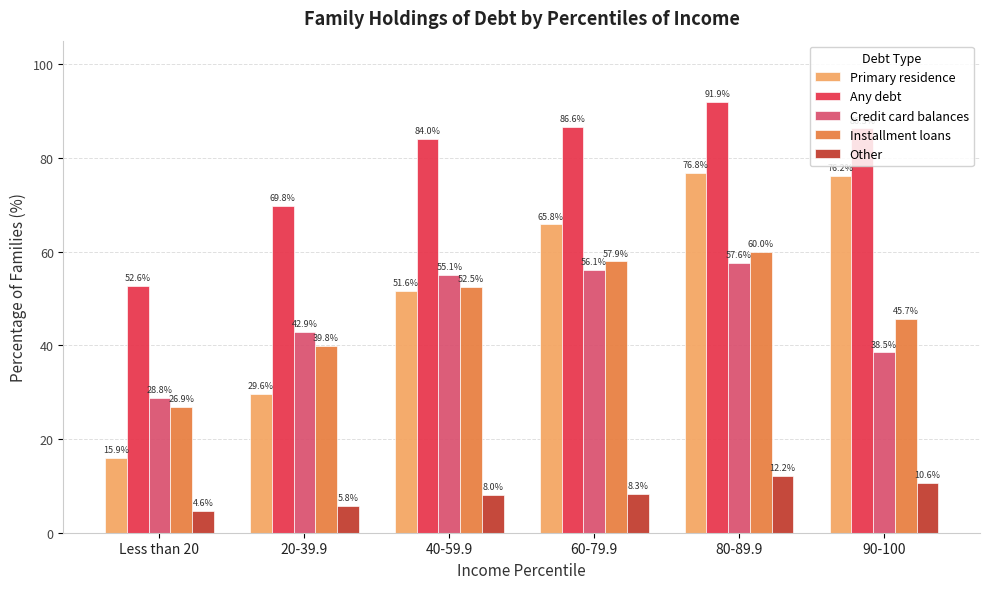

How many bars are there in total?

30